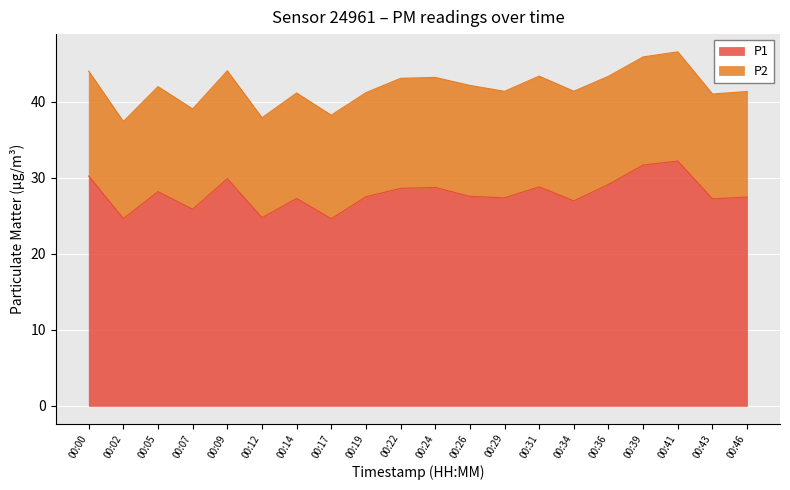

Count the number of values greater than 27.

15